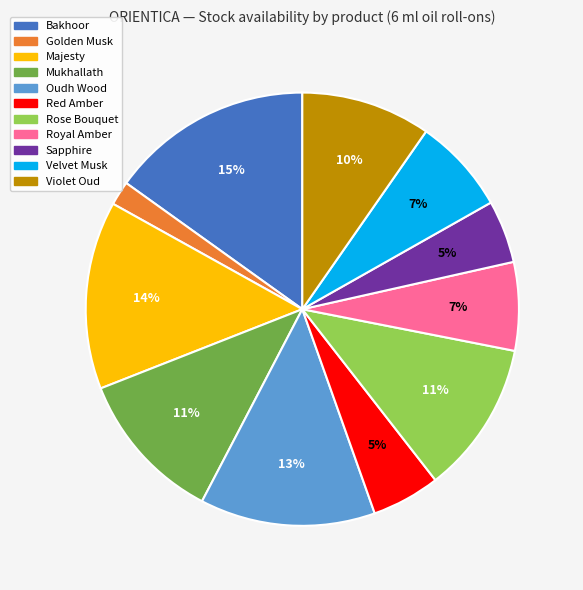

To the nearest percent, what is the difference between the largest and smallest slice percentages?

13%